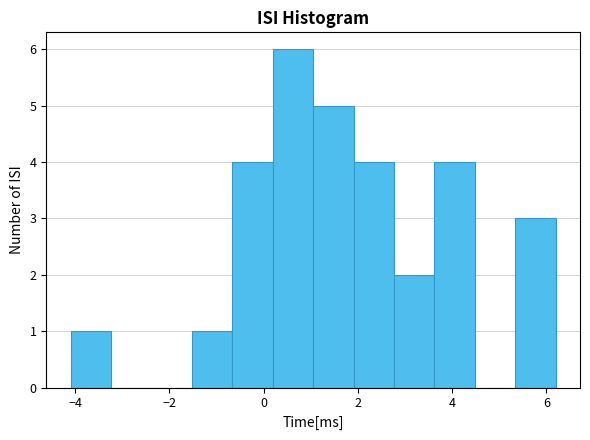

Reading left to right, transcribe this chart: for each bar, give the range it covers on the x-axis and its height. Neither the bar edges nor the heights are printed on the chart, so give them approximately, as read against the axes.

-4.0 to -3.2: 1
-3.2 to -2.4: 0
-2.4 to -1.6: 0
-1.6 to -0.6: 1
-0.6 to 0.2: 4
0.2 to 1.0: 6
1.0 to 2.0: 5
2.0 to 2.8: 4
2.8 to 3.6: 2
3.6 to 4.4: 4
4.4 to 5.4: 0
5.4 to 6.2: 3